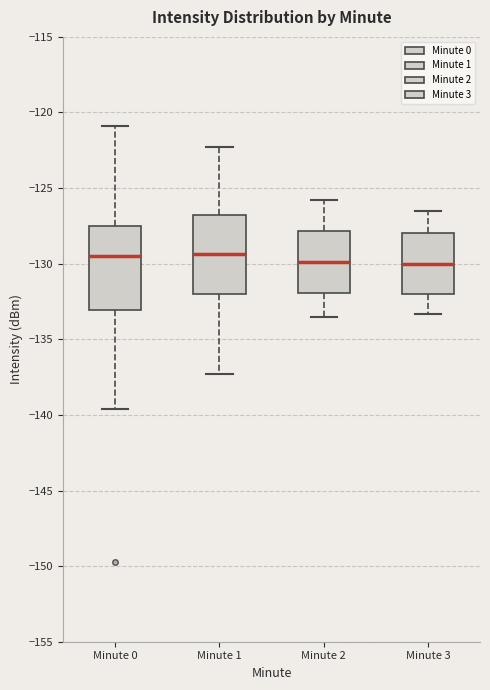

Reading left to right, transcribe this box plot: for each box, give where its median line is, the range the box spans, and where its two whiskers end, as read against the y-axis. The values are not printed on the chart, so give them approximately, as read against the axis.

Minute 0: median -129.5, box -133.0 to -127.5, whiskers -139.5 to -121.0
Minute 1: median -129.5, box -132.0 to -127.0, whiskers -137.5 to -122.5
Minute 2: median -130.0, box -132.0 to -128.0, whiskers -133.5 to -126.0
Minute 3: median -130.0, box -132.0 to -128.0, whiskers -133.5 to -126.5